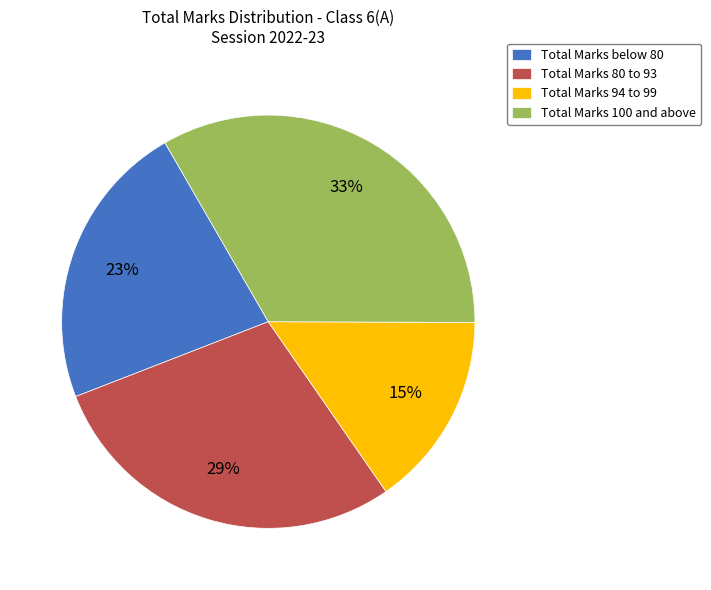

What percentage is the Total Marks below 80 slice, to the nearest percent?

23%